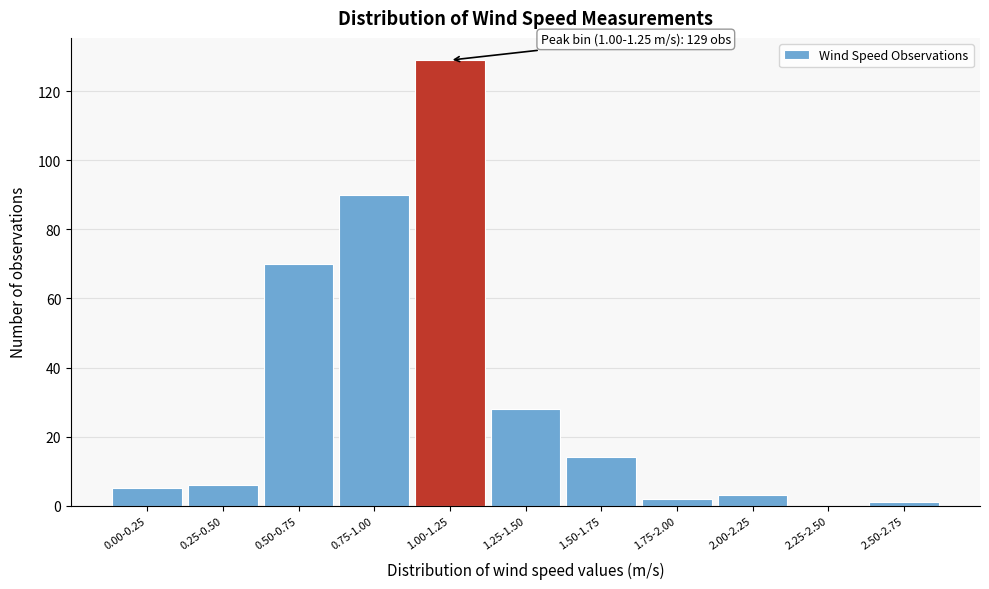

Reading left to right, what are all the values shown in this chart?

0.00-0.25=5	0.25-0.50=6	0.50-0.75=70	0.75-1.00=90	1.00-1.25=129	1.25-1.50=28	1.50-1.75=14	1.75-2.00=2	2.00-2.25=3	2.25-2.50=0	2.50-2.75=1